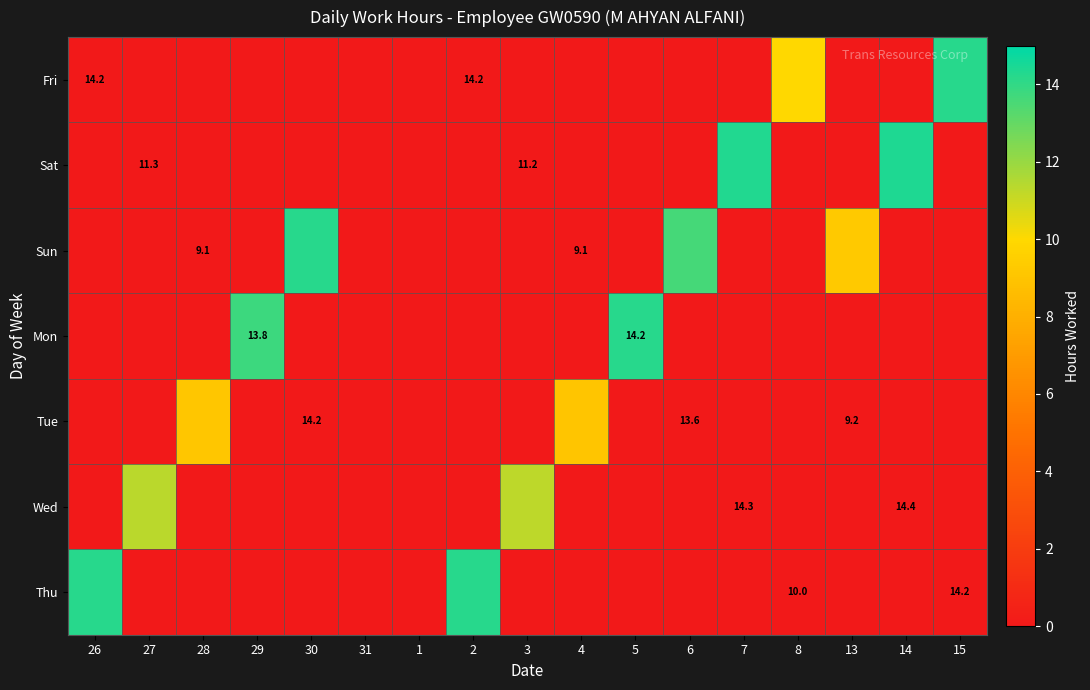

What is the difference between the maximum and minimum values in the Mon series?

14.2